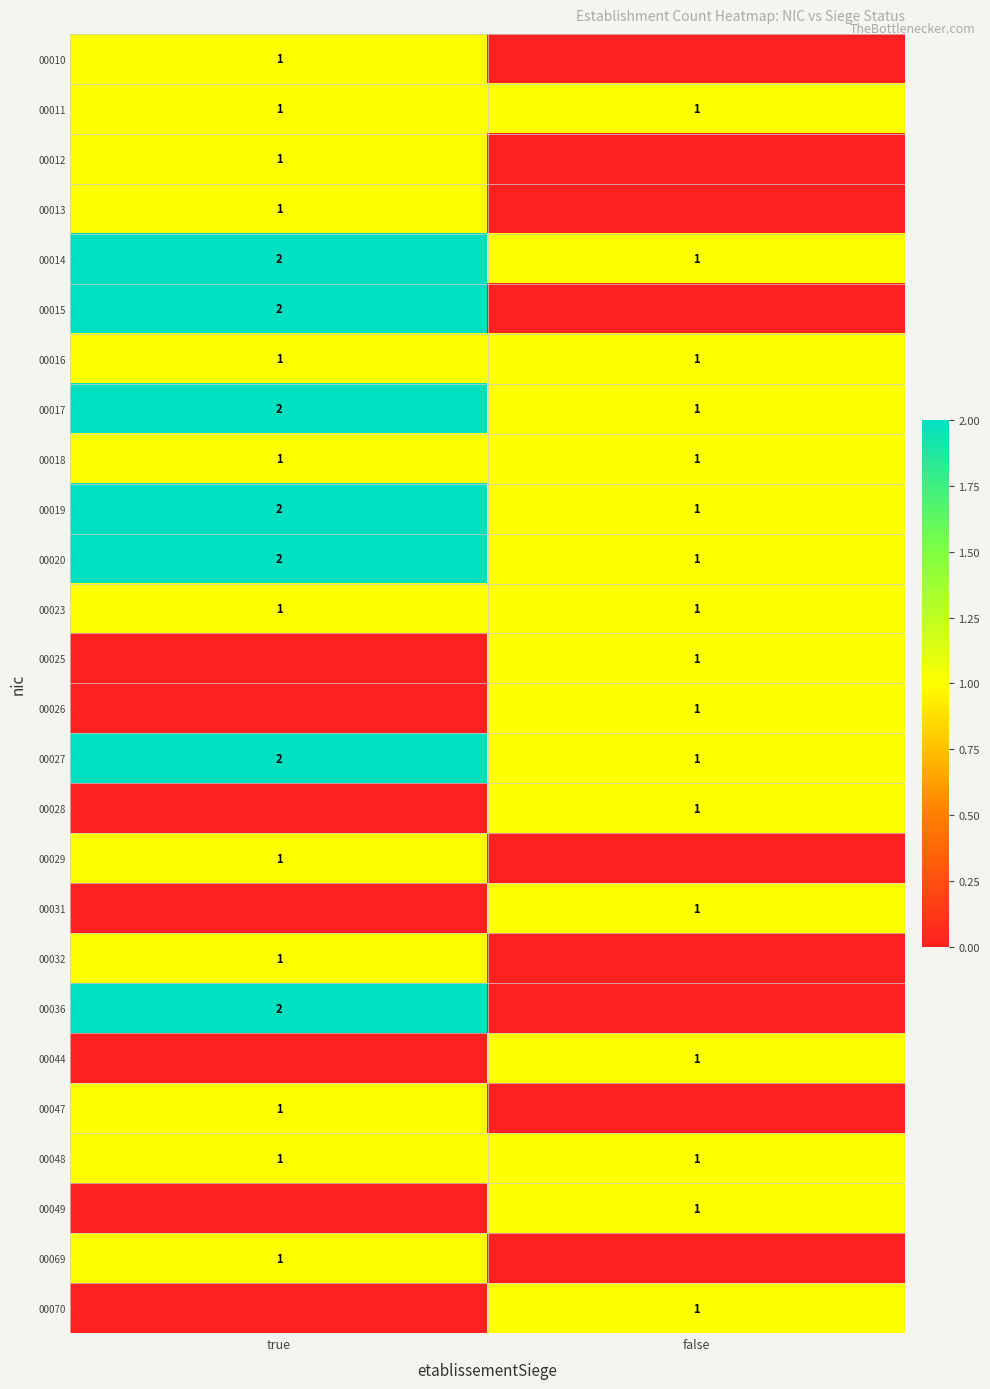

The value of 00031 at false is 0. True or false?

False